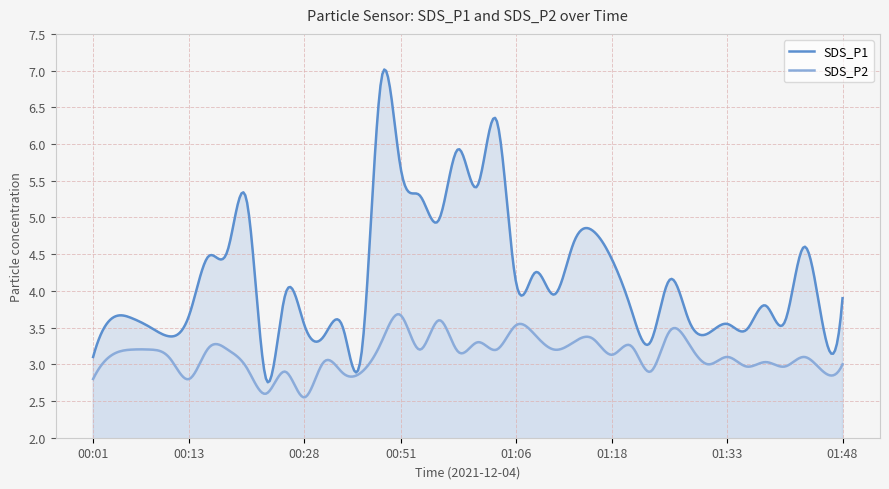

True or false: SDS_P2 and SDS_P1 intersect in this chart.

False